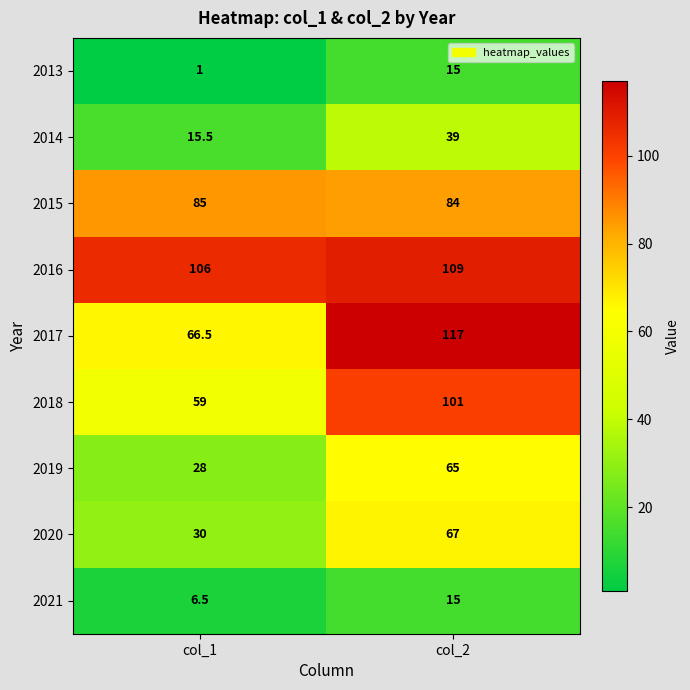

Which series has the largest range (max minus min)?

2017